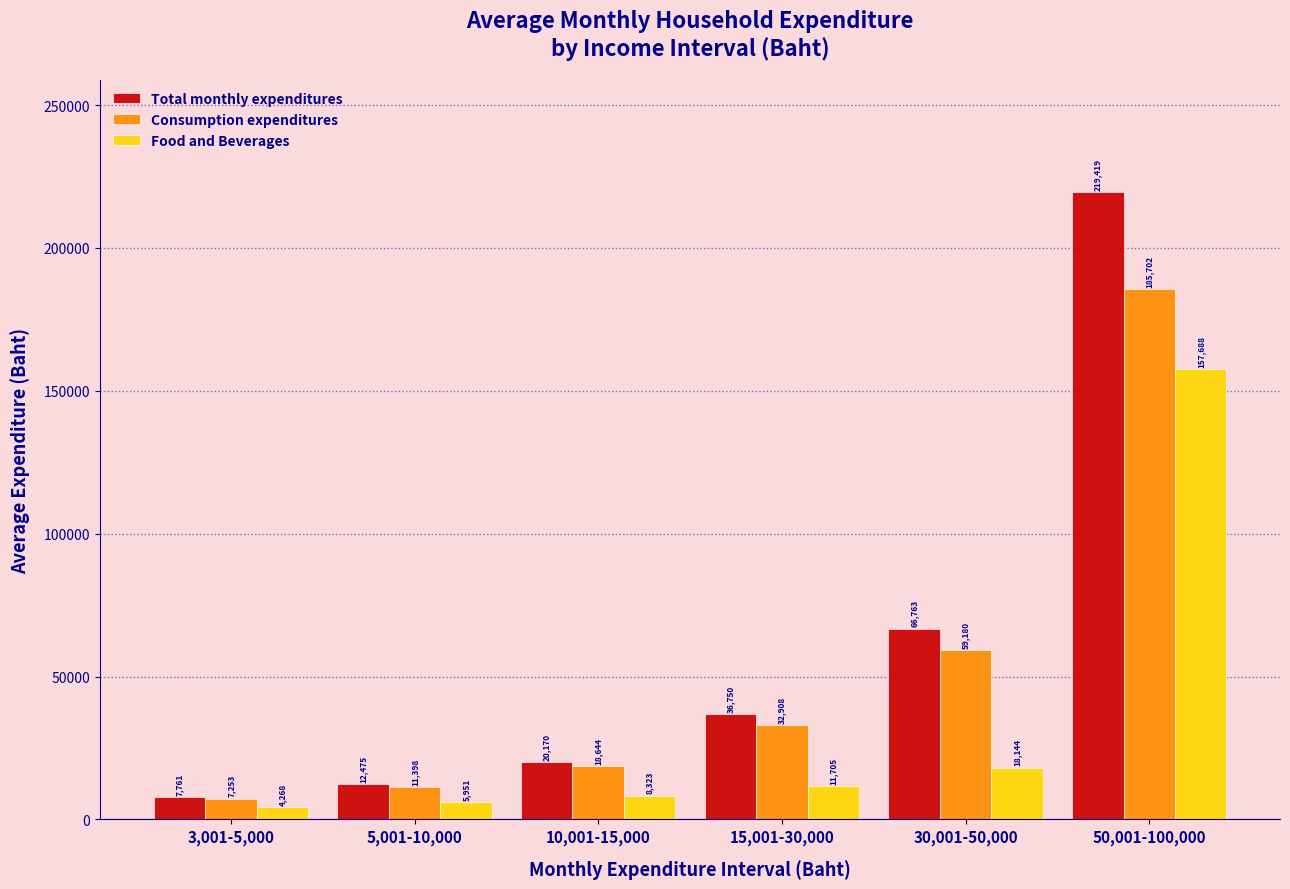

Reading left to right, list all the values displayed in this chart.

Total monthly expenditures: 3,001-5,000=7761	5,001-10,000=12475	10,001-15,000=20170	15,001-30,000=36750	30,001-50,000=66763	50,001-100,000=219419
Consumption expenditures: 3,001-5,000=7253	5,001-10,000=11398	10,001-15,000=18644	15,001-30,000=32908	30,001-50,000=59180	50,001-100,000=185702
Food and Beverages: 3,001-5,000=4268	5,001-10,000=5951	10,001-15,000=8323	15,001-30,000=11705	30,001-50,000=18144	50,001-100,000=157688